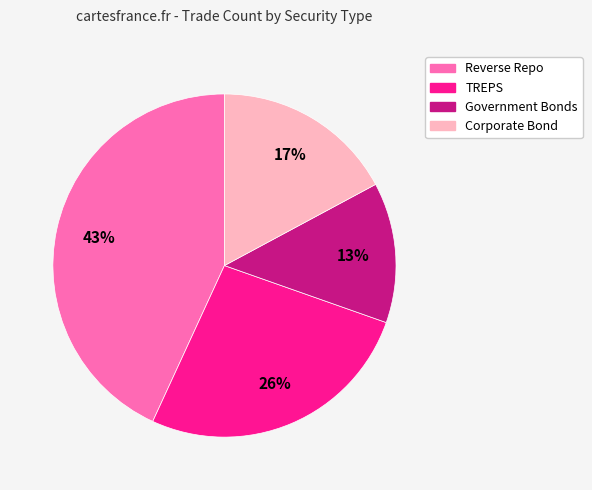

What percentage is the Government Bonds slice, to the nearest percent?

13%